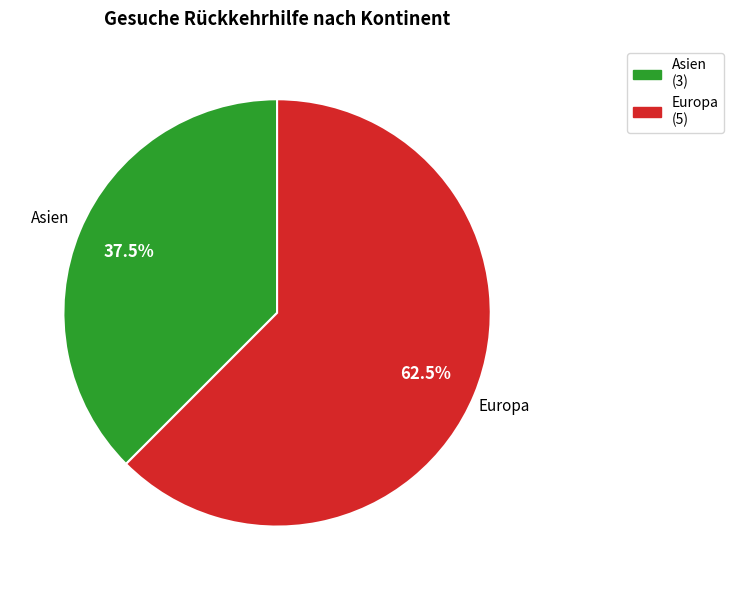

Does any single category account for the majority?

Yes